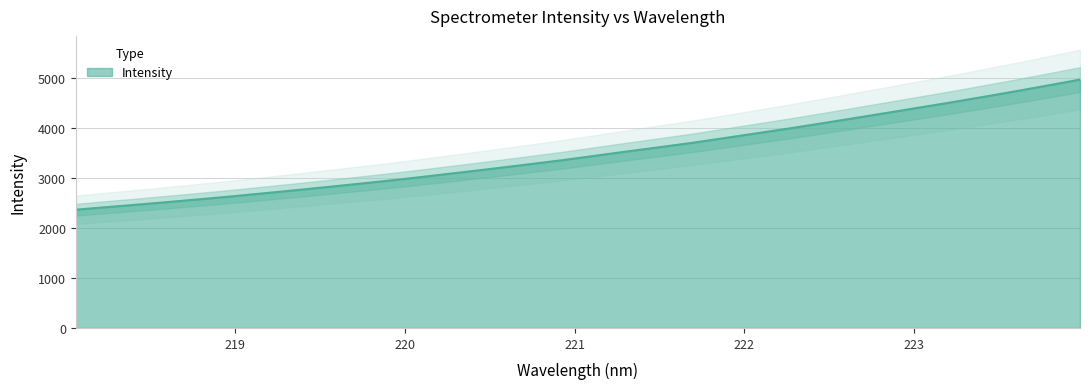

The value at 223.408 is 2220.7. True or false?

False